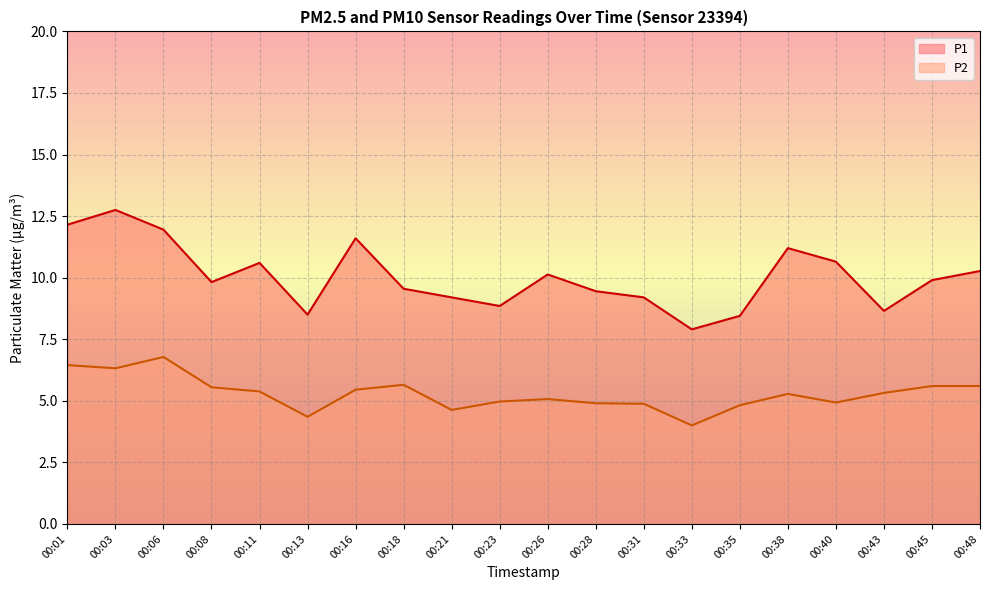

Which series has the widest spread of values?

P1